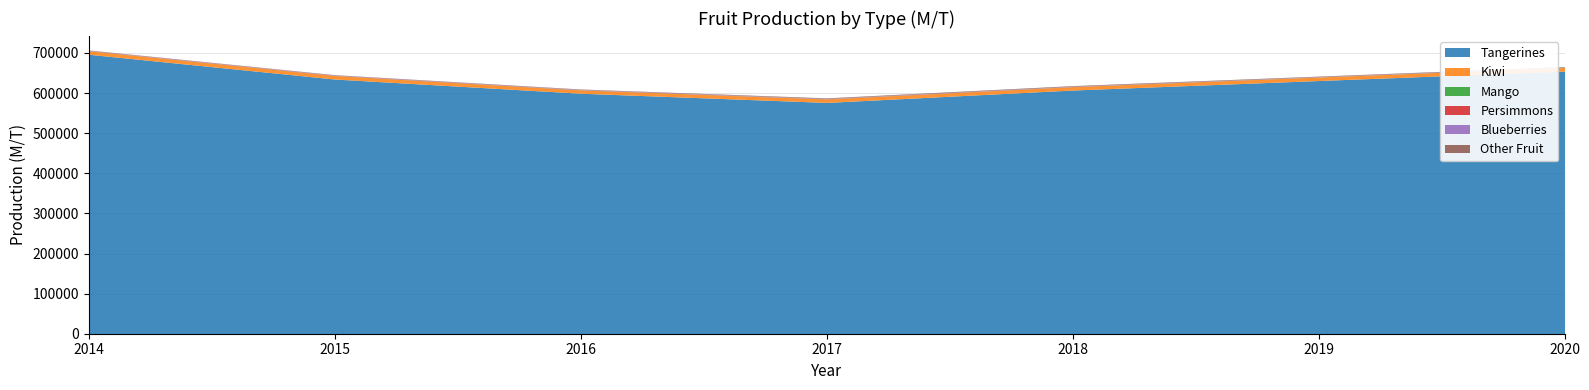

True or false: Blueberries and Kiwi cross at least once.

False